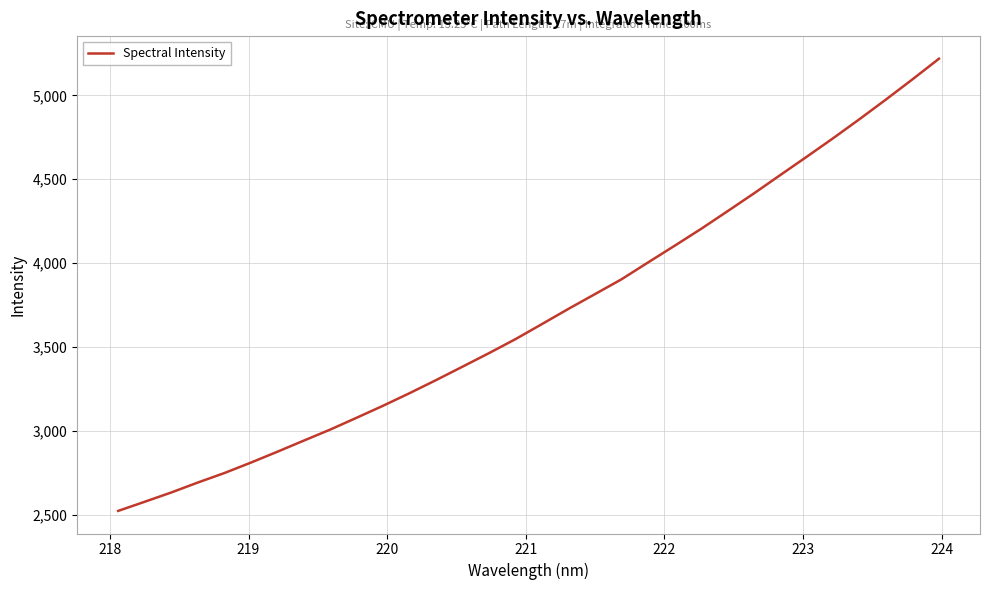

What is the maximum value shown in the chart?

5218.3